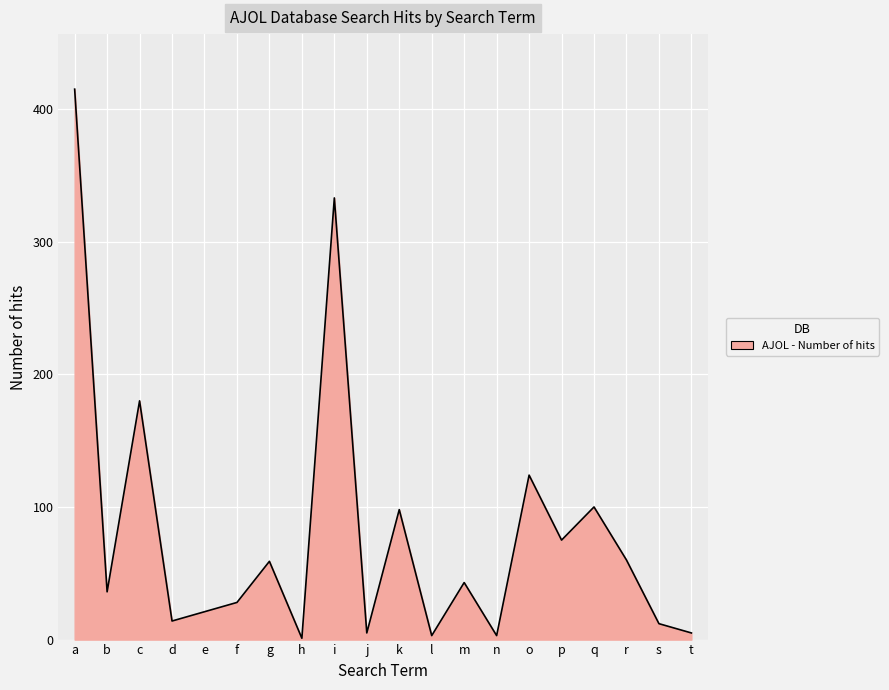

The chart shows a value of 28 at f. True or false?

True